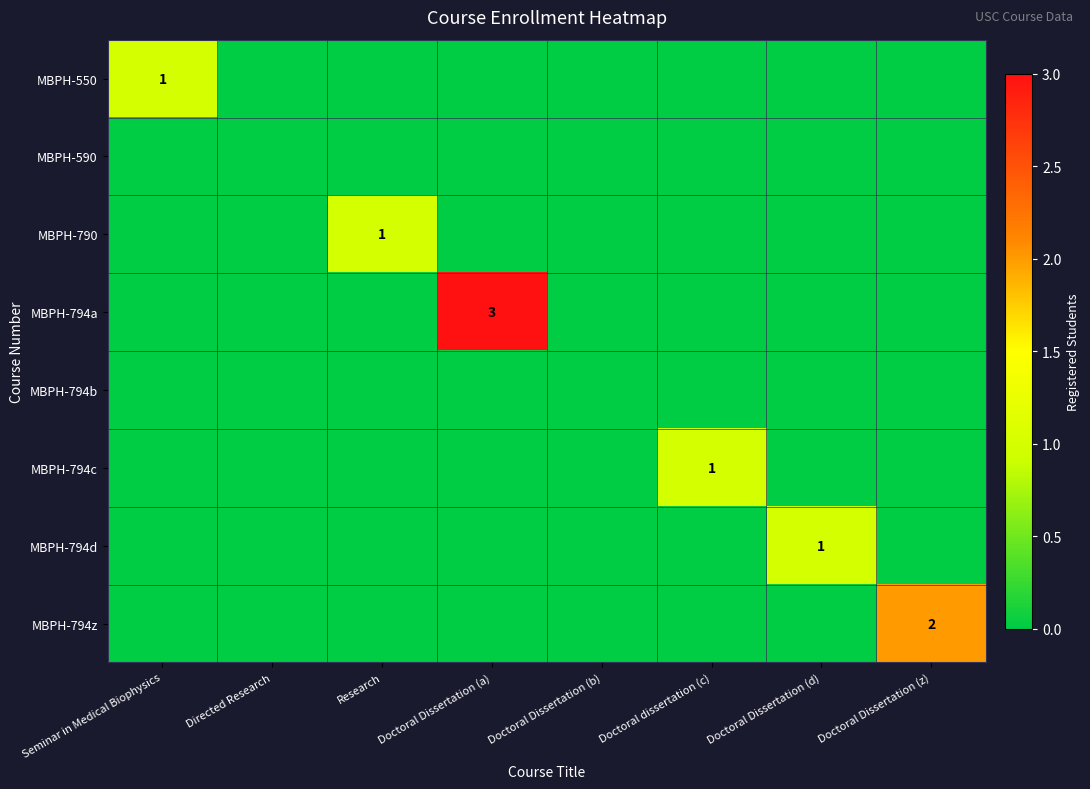

Is the value of MBPH-590 at Doctoral dissertation (c) greater than the value of MBPH-794a at Doctoral Dissertation (b)?

No